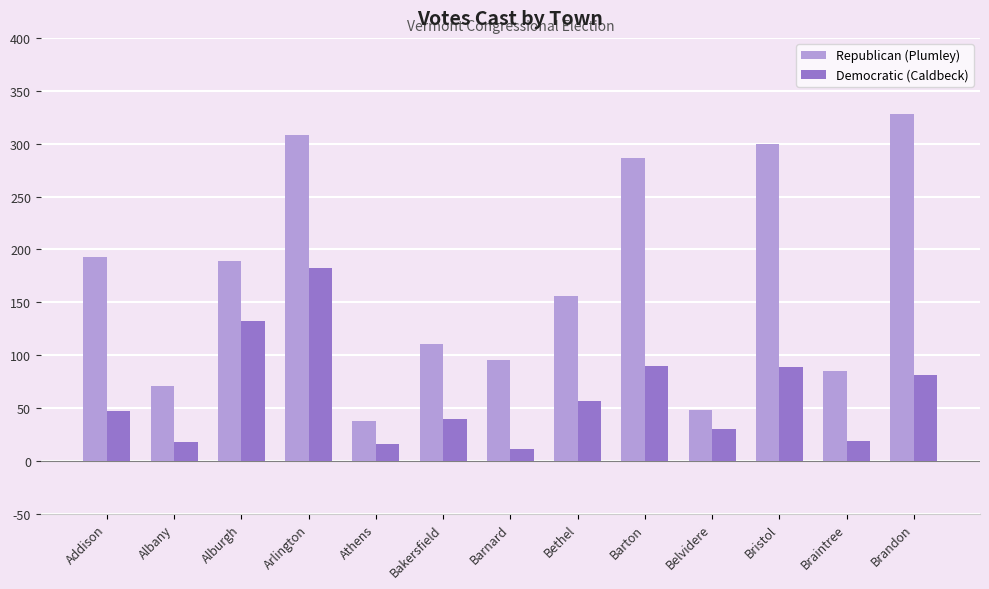

Which label corresponds to the largest value in the chart?

Brandon